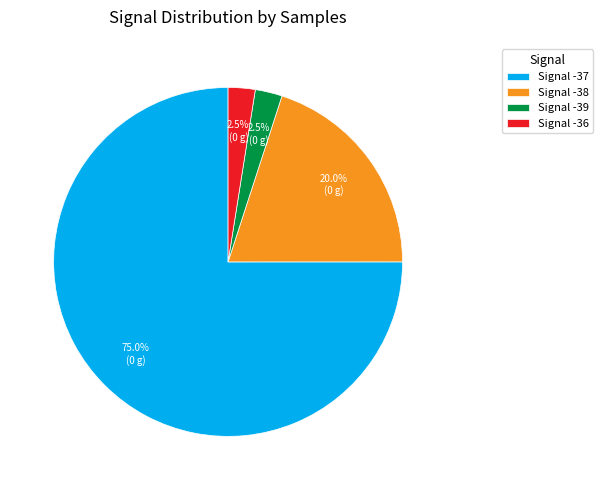

How many slices are in this pie chart?

4